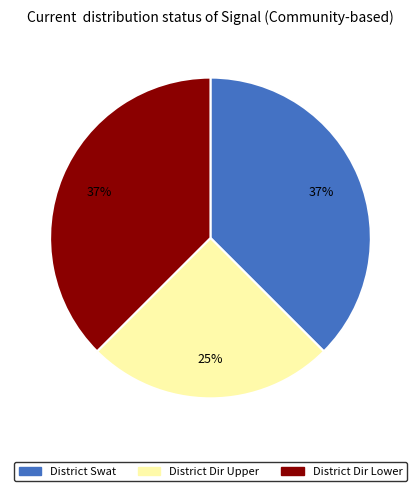

To the nearest percent, what is the average slice percentage?

33%